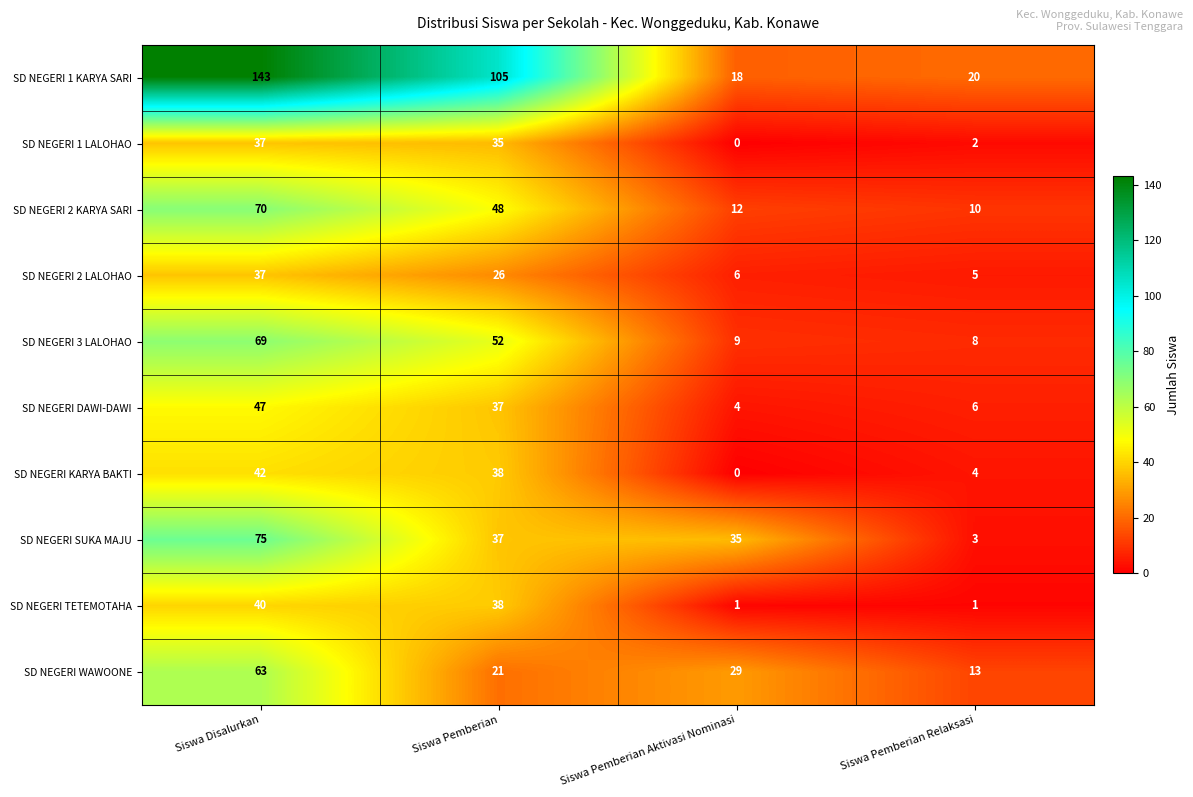

Rank the series at Siswa Pemberian Relaksasi from highest to lowest value.

SD NEGERI 1 KARYA SARI, SD NEGERI WAWOONE, SD NEGERI 2 KARYA SARI, SD NEGERI 3 LALOHAO, SD NEGERI DAWI-DAWI, SD NEGERI 2 LALOHAO, SD NEGERI KARYA BAKTI, SD NEGERI SUKA MAJU, SD NEGERI 1 LALOHAO, SD NEGERI TETEMOTAHA